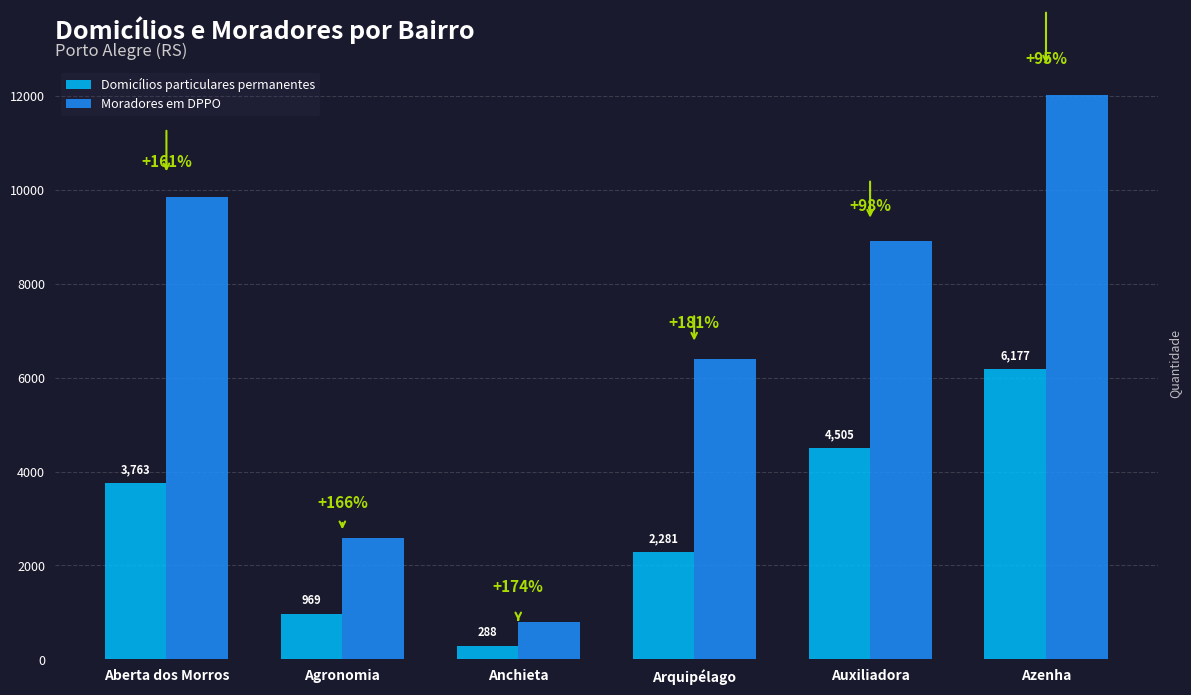

How many data points does each series have?

6